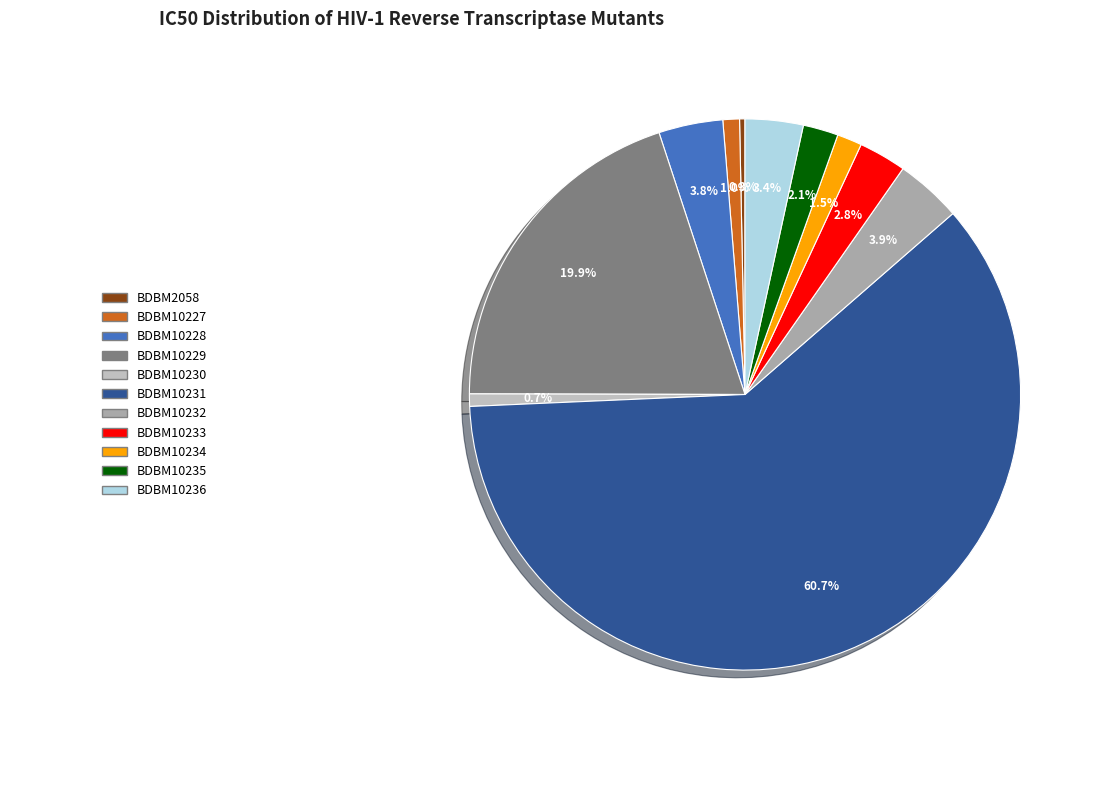

What is the total percentage of BDBM2058 and BDBM10236?

3.7%